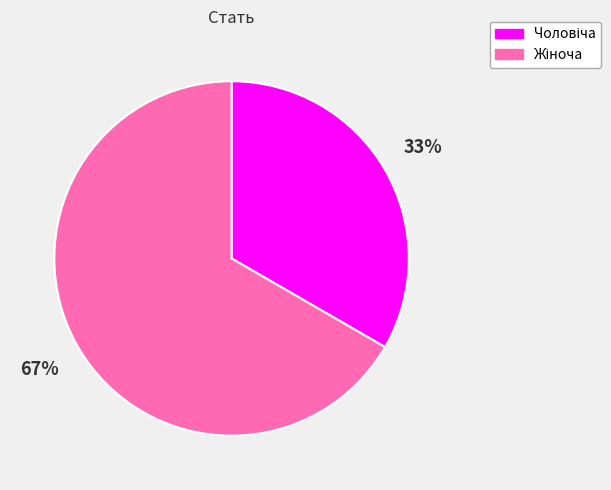

To the nearest percent, what is the average slice percentage?

50%